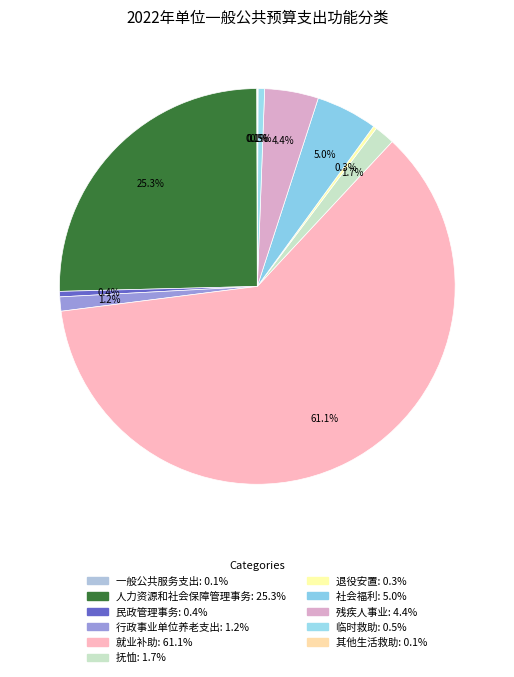

Do 社会福利 and 一般公共服务支出 together represent more than half of the pie?

No